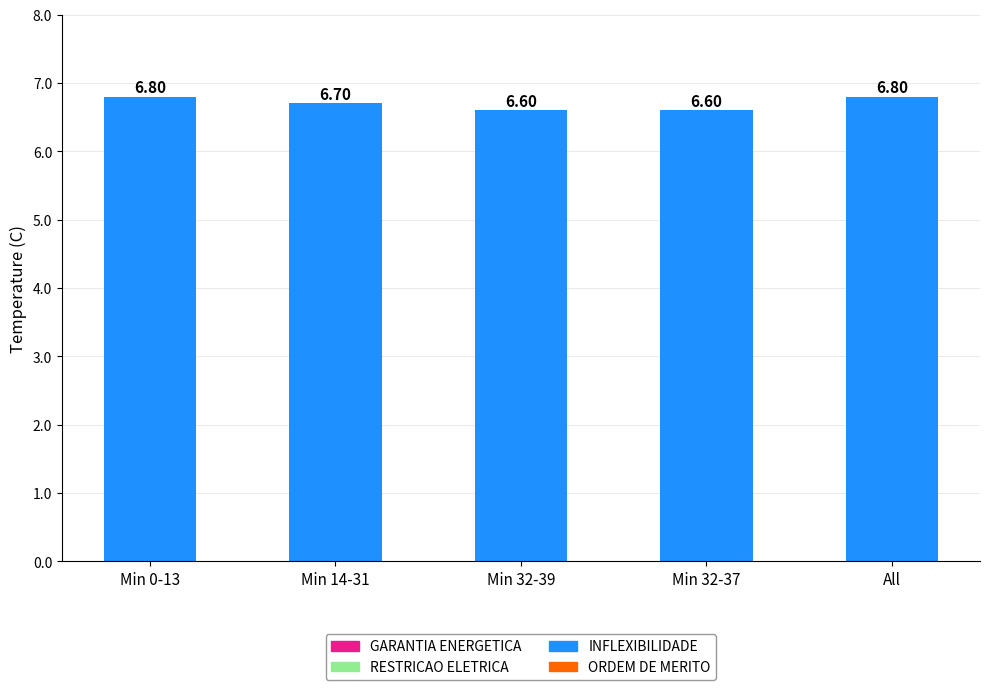

What is the average value?

6.7